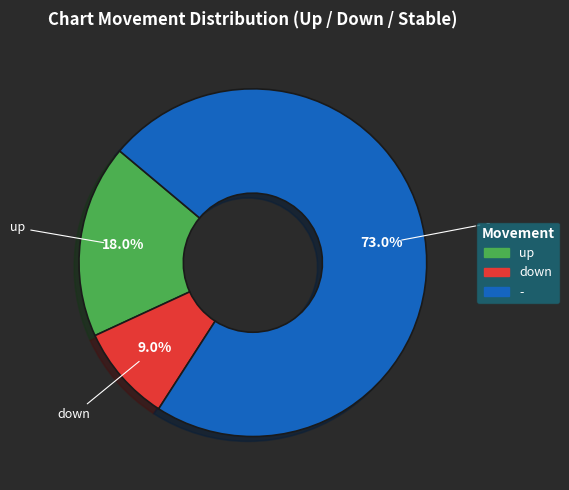

Is the sum of - and down greater than half?

Yes